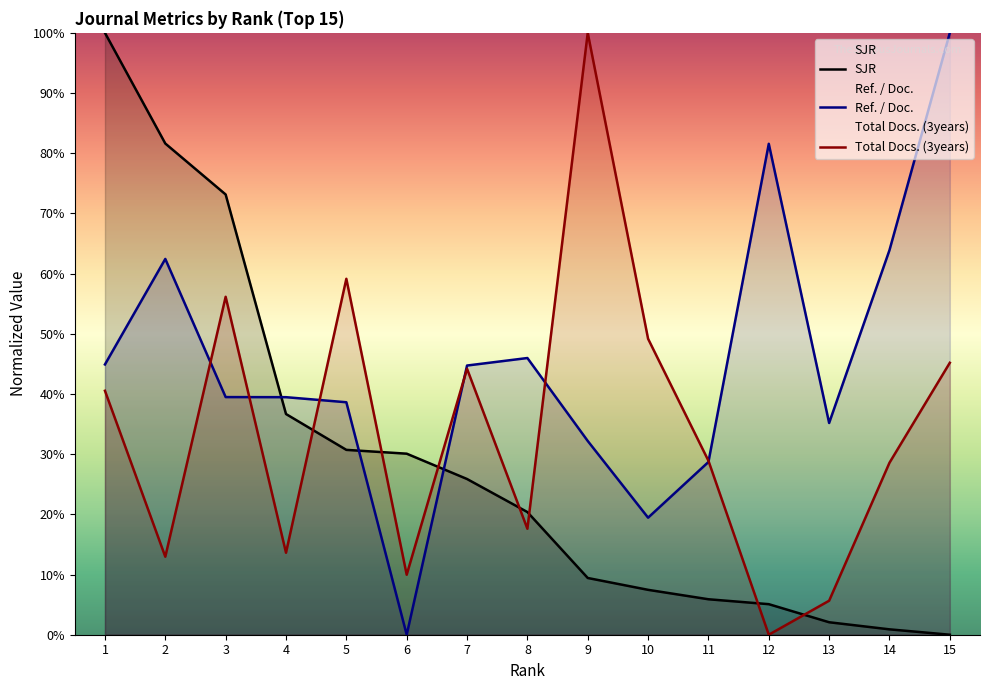

At which category is the sum across all series the highest?

1